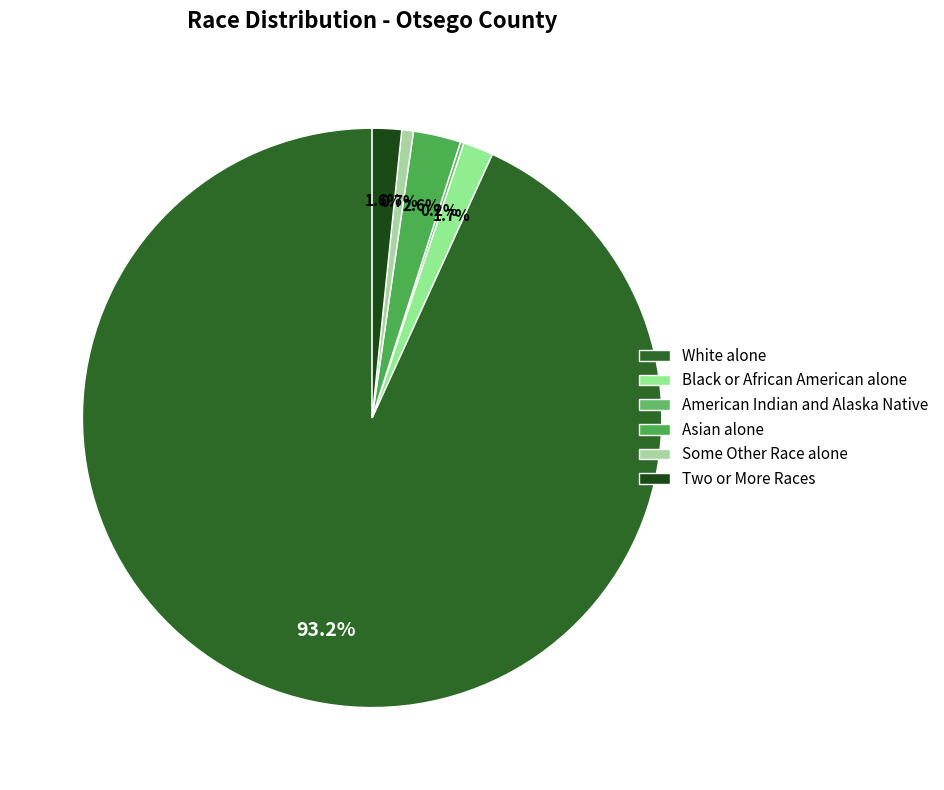

Which has a higher value, Black or African American alone or White alone?

White alone